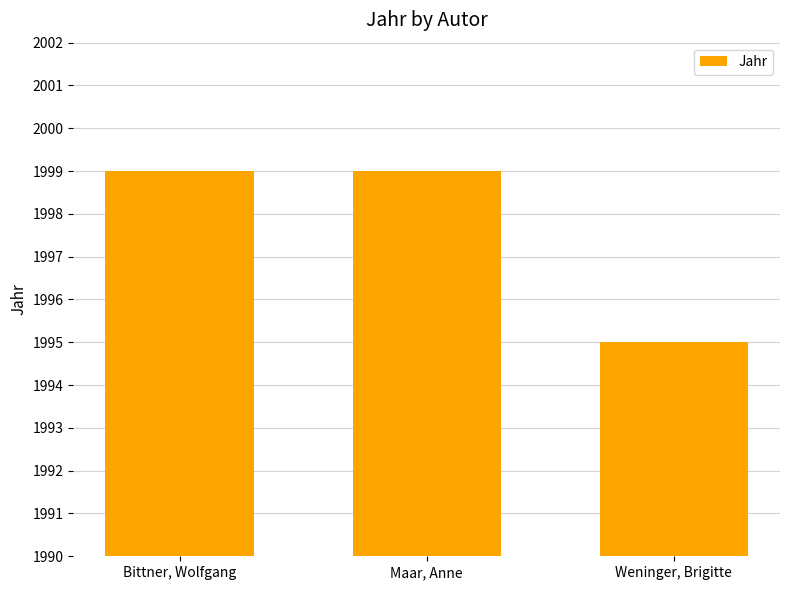

What is the approximate value at Weninger, Brigitte?

1995